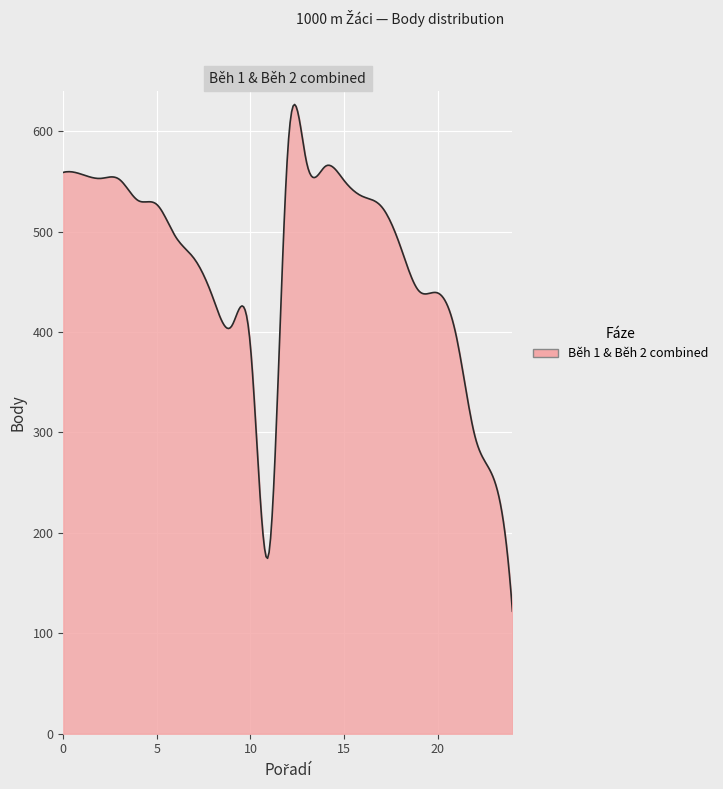

Count the number of data series in this chart.

1